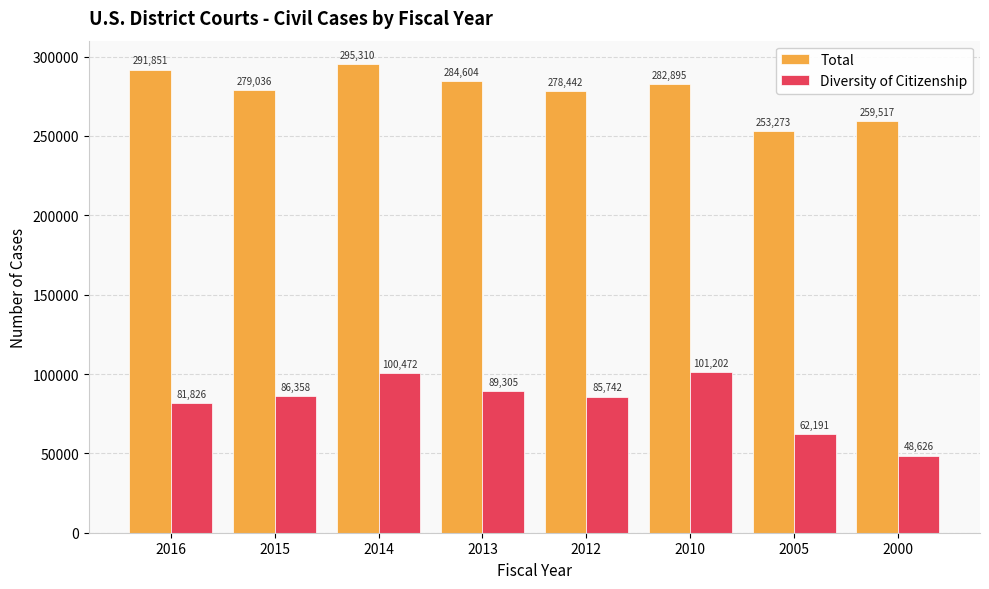

Which series changed the most between 2015 and 2013?

Total